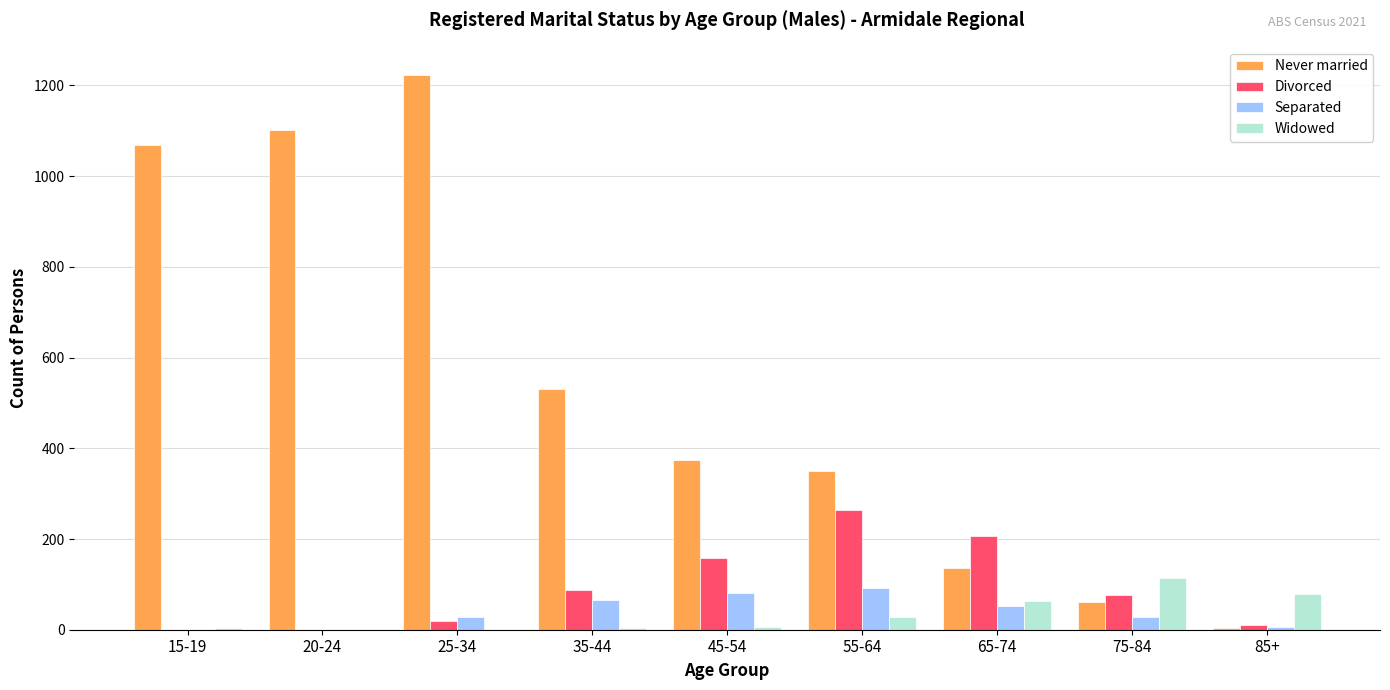

What is the maximum value for Divorced?

264